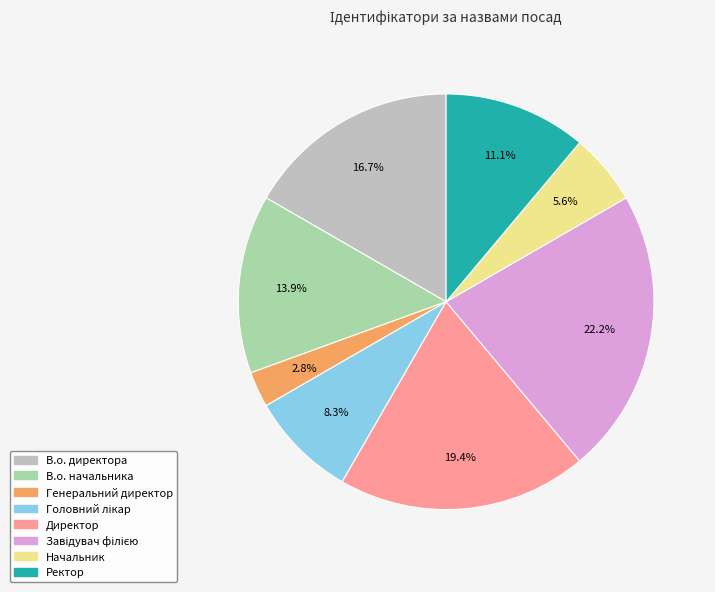

Which has a higher value, В.о. директора or Ректор?

В.о. директора